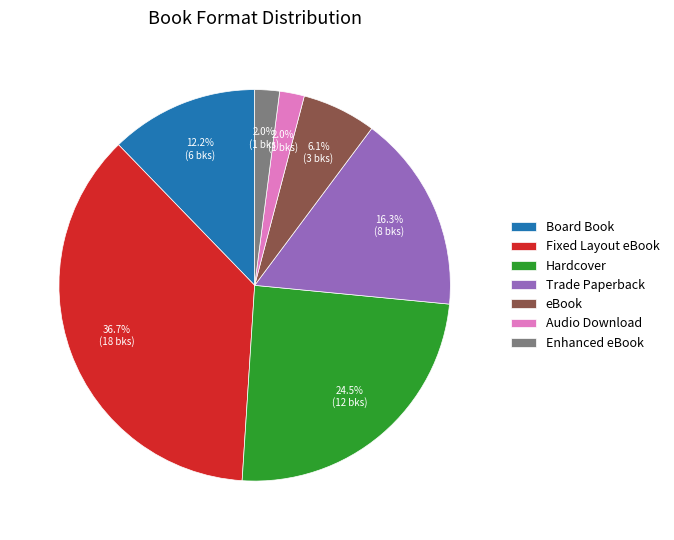

What portion of the pie excludes eBook?

93.9%